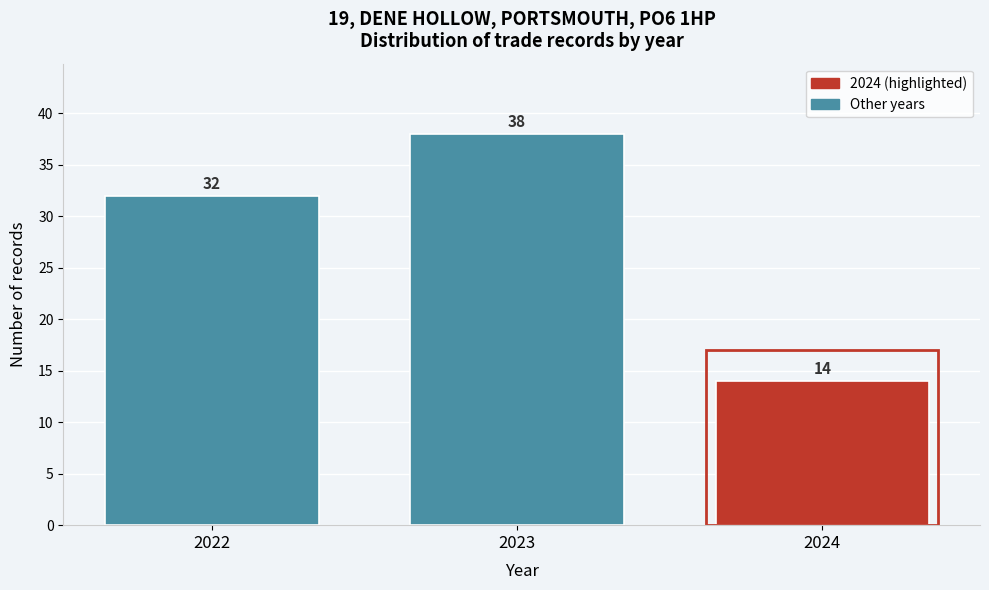

Reading left to right, list all the values displayed in this chart.

32	38	14